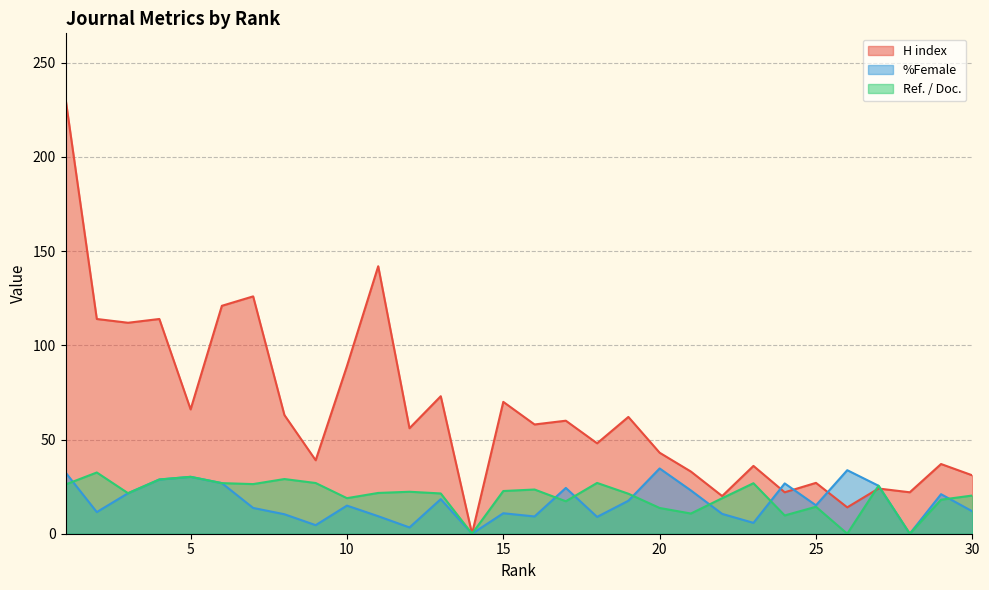

At which category is the sum across all series the highest?

1